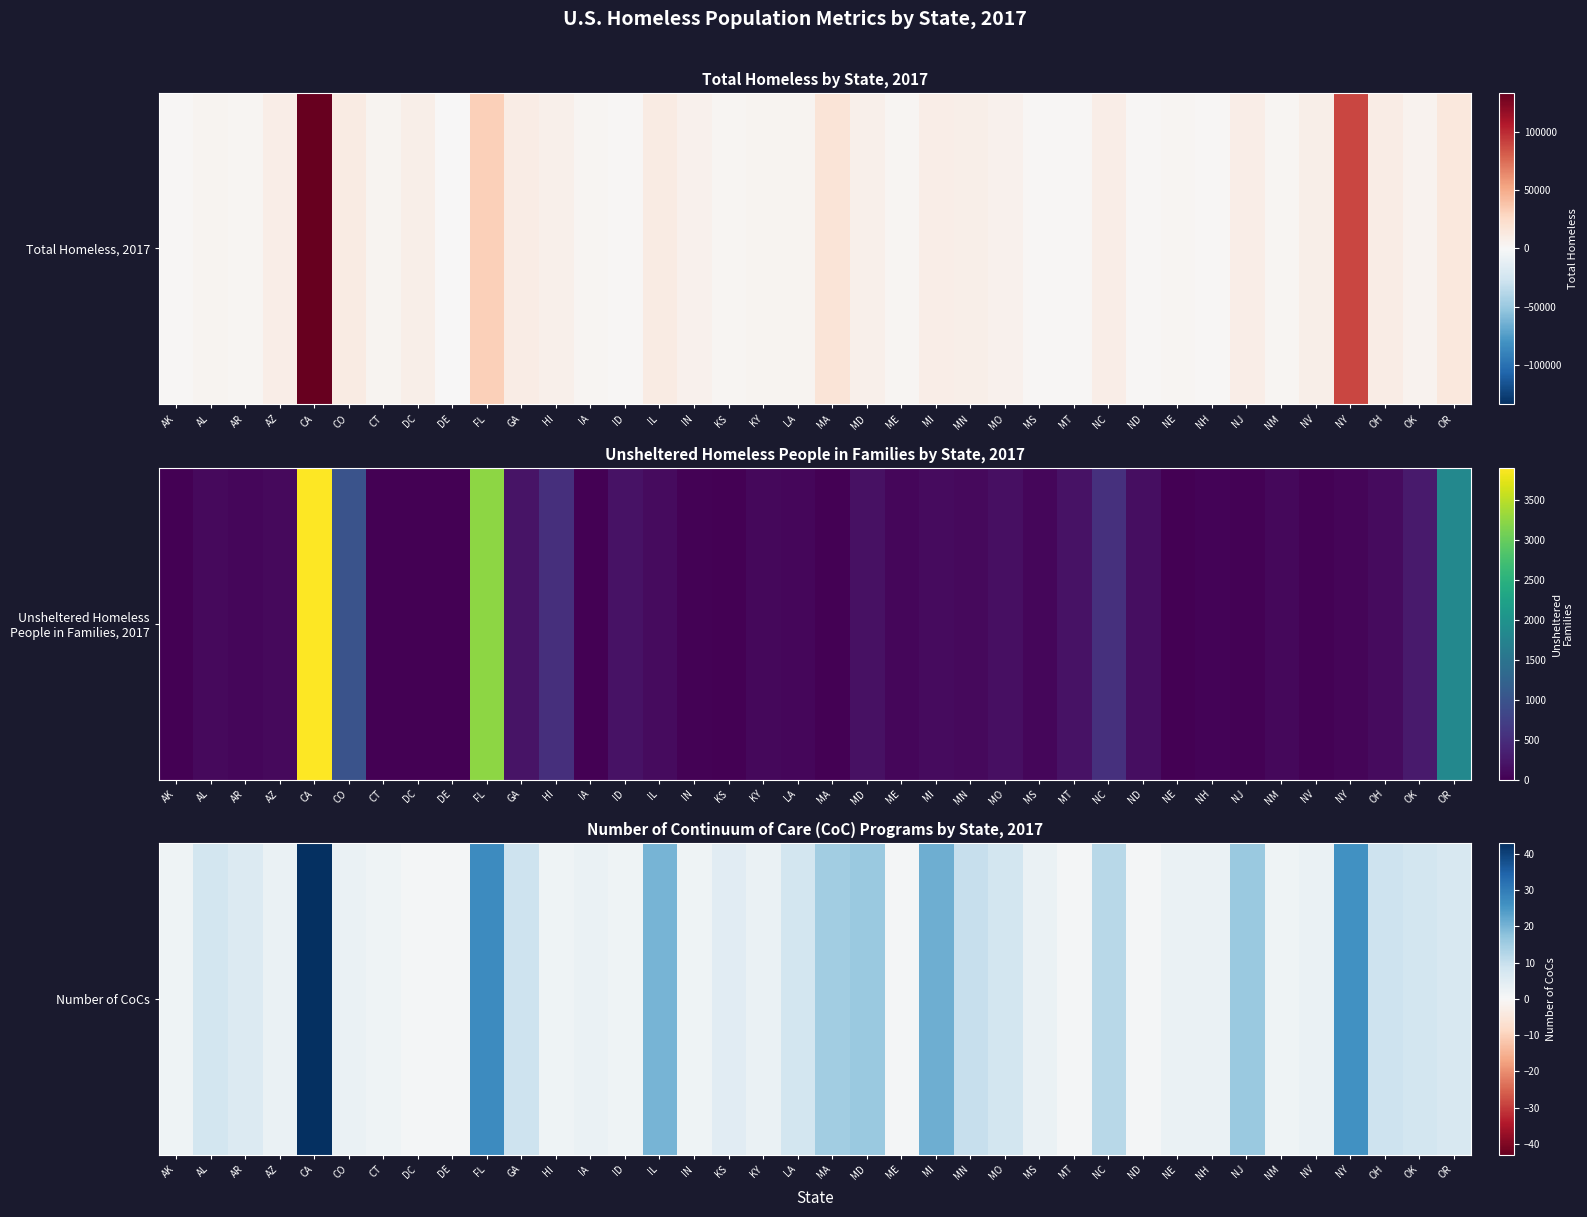

Rank the categories by value from highest to lowest.

CA, FL, NY, MI, IL, MD, NJ, MA, NC, MN, GA, OH, AL, LA, MO, OK, OR, AR, KS, AZ, CO, IA, KY, MS, NE, NH, NV, AK, CT, HI, ID, IN, NM, DC, DE, ME, MT, ND